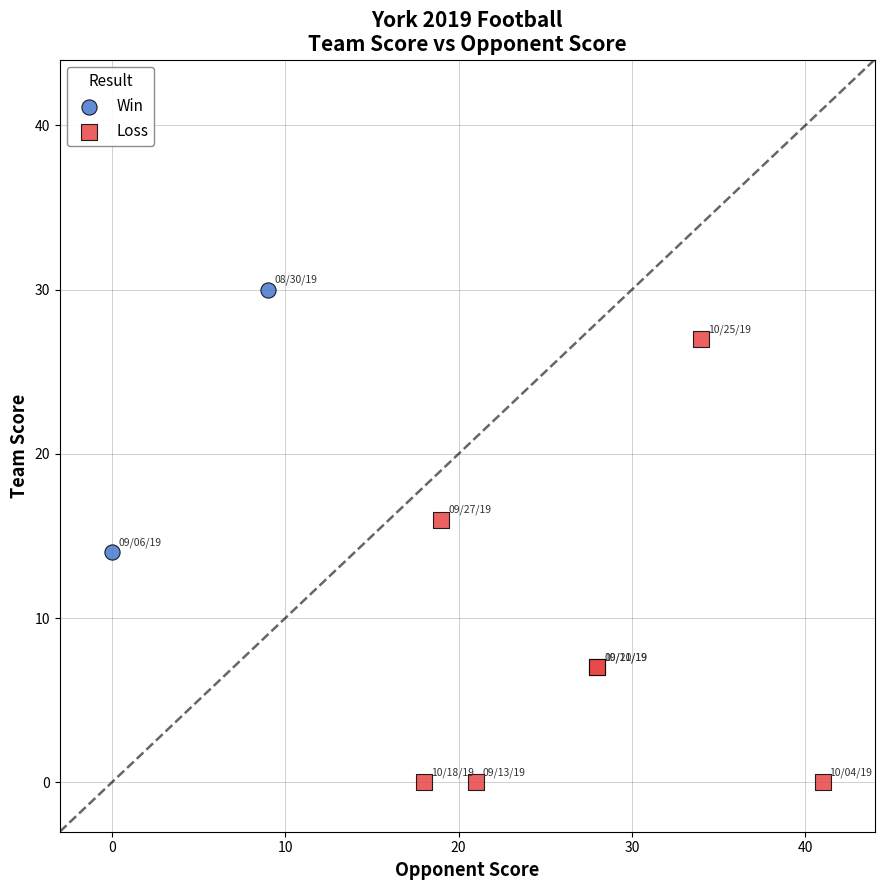

What are all the series names shown in the legend?

Win, Loss